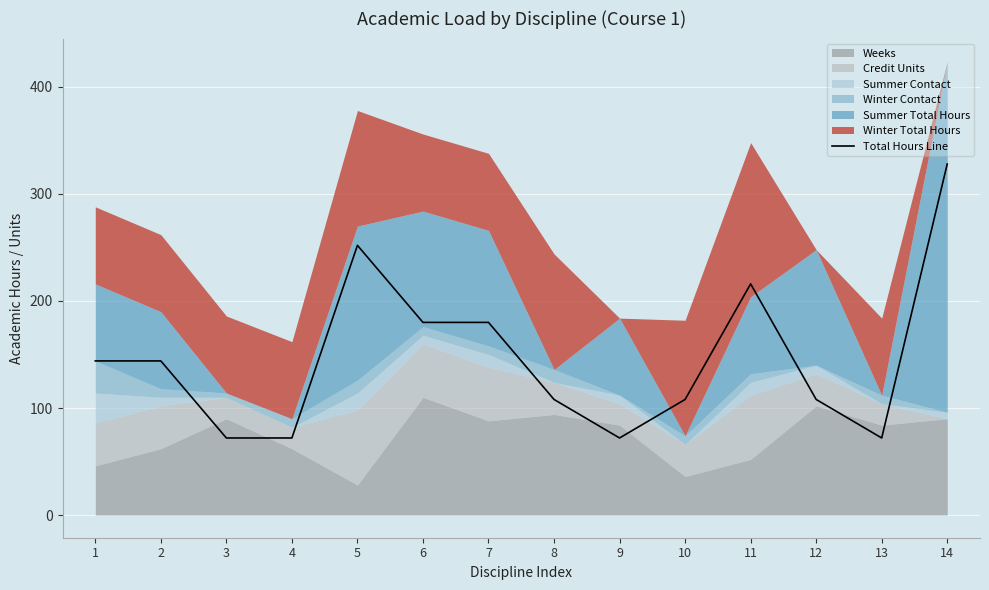

Where is the data nearest to the value 200?

11